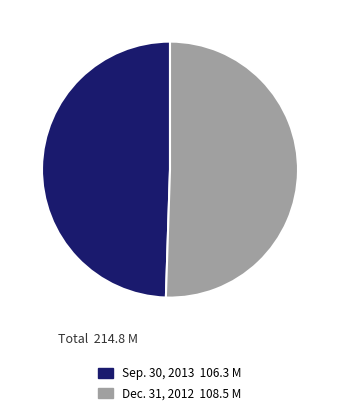

The Dec. 31, 2012 slice represents 51% of the pie. True or false?

True